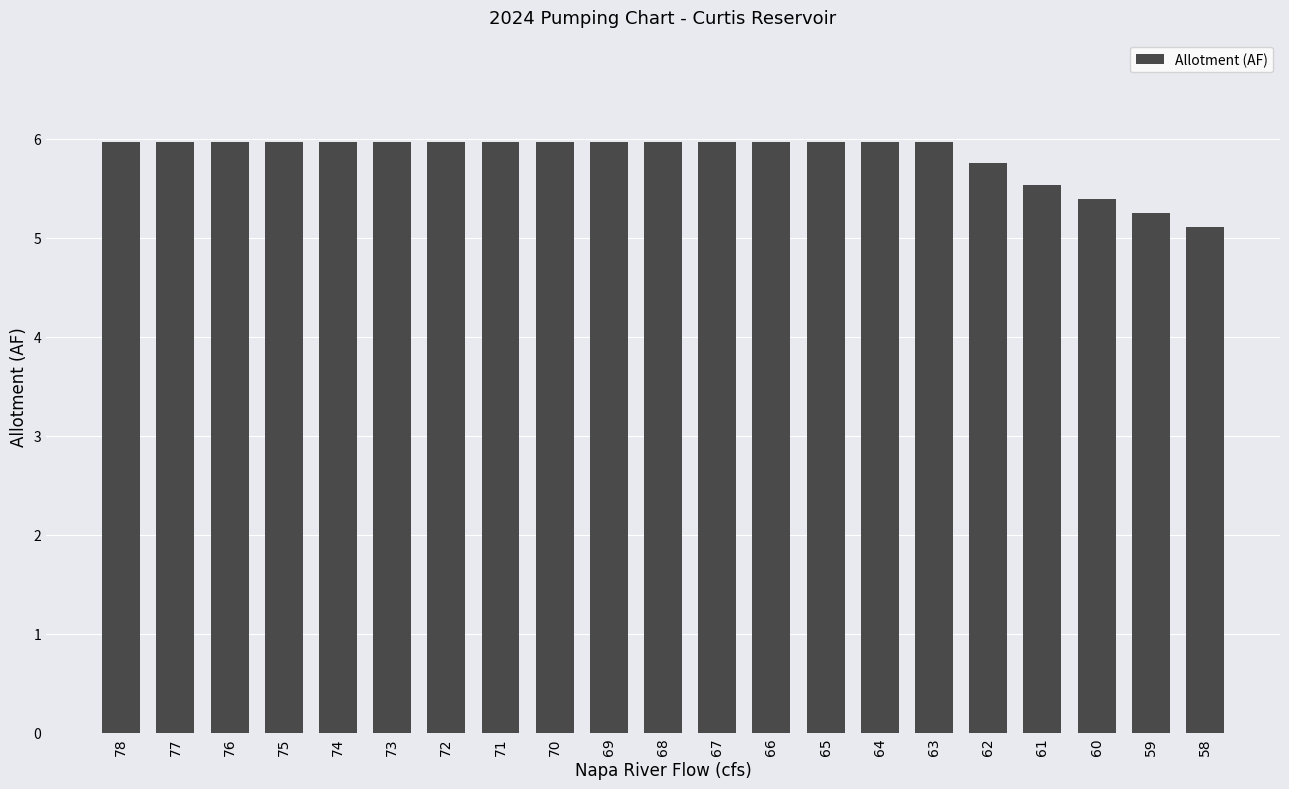

How many distinct data groups are displayed?

1